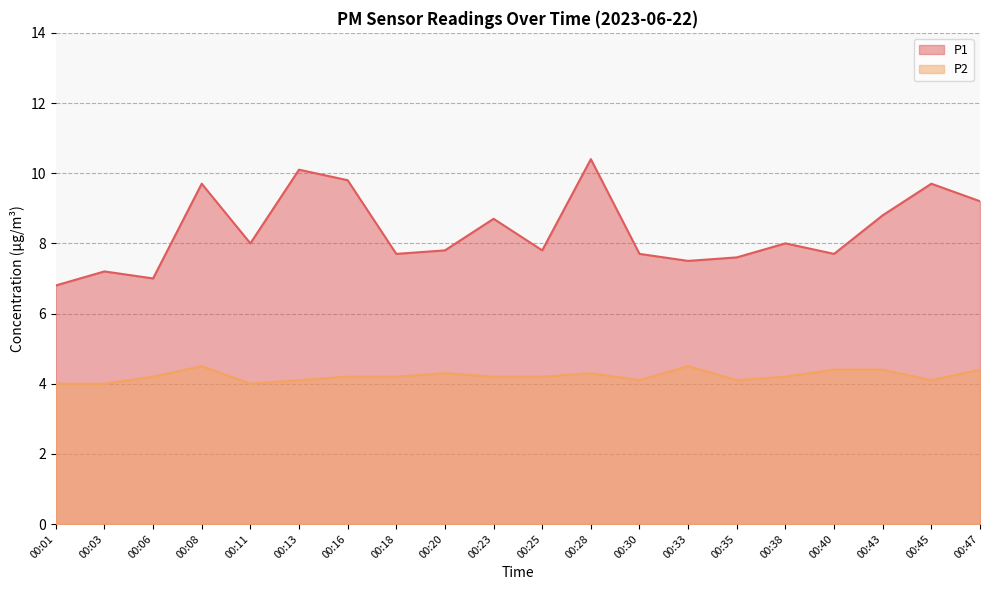

How many data points does each series have?

20